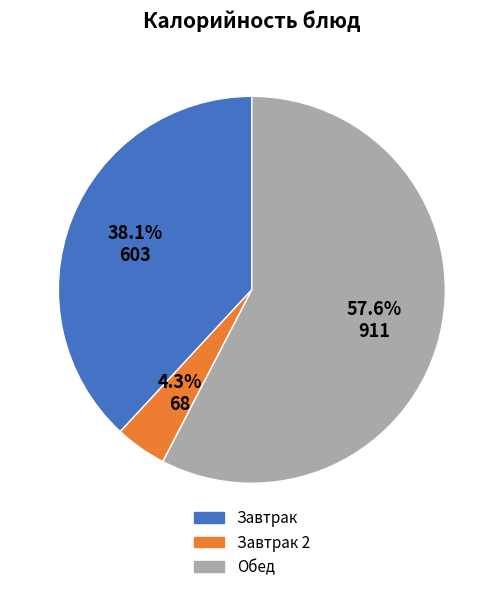

Rank the categories by value from lowest to highest.

Завтрак 2, Завтрак, Обед